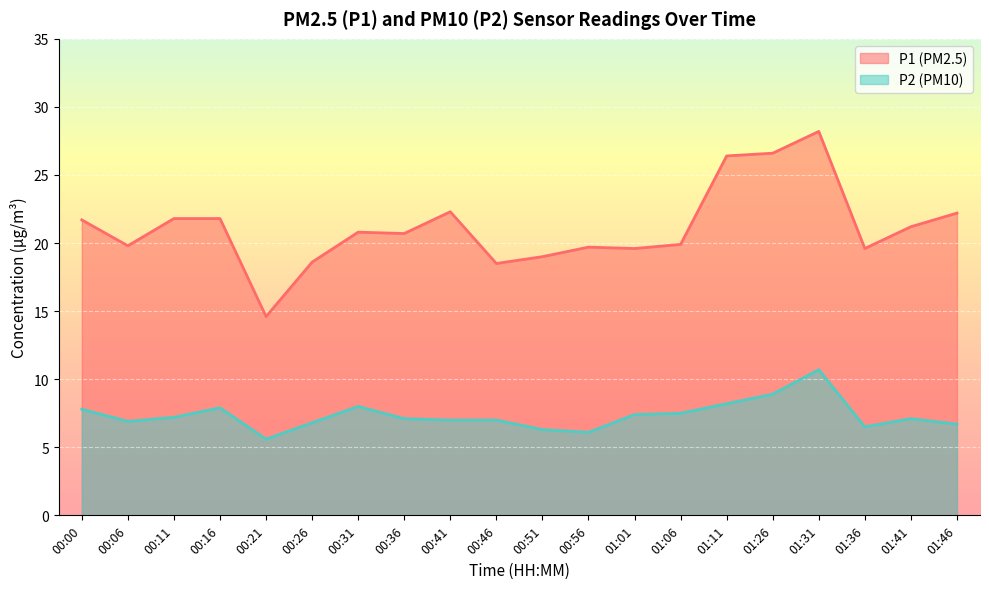

In P2, how many points are lower than both neighbors (excluding endpoints)?

4